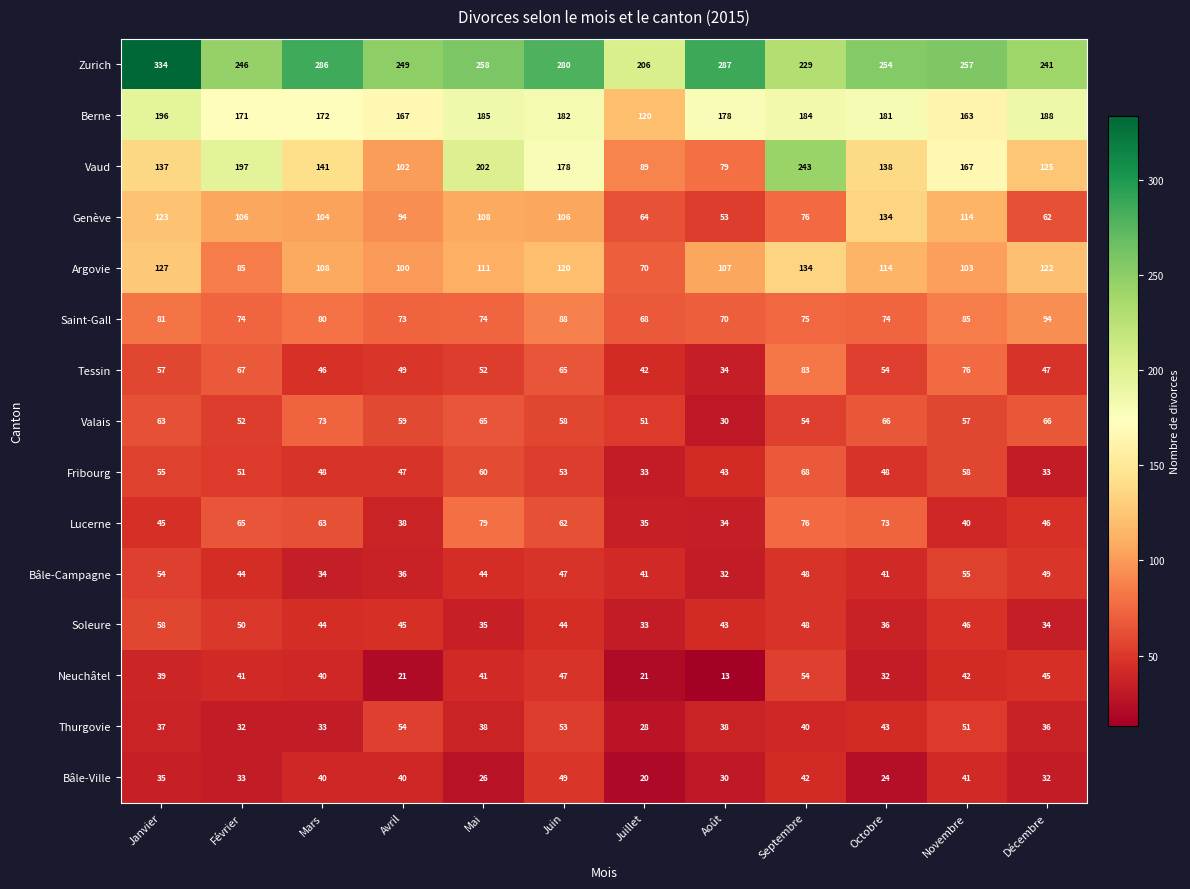

Which series has the largest total across all categories?

Zurich